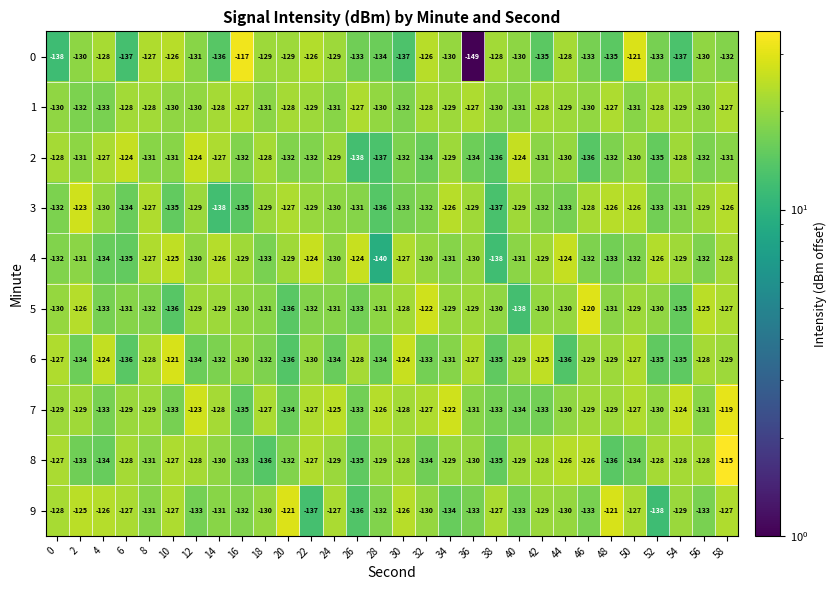

The value of 8 at 56 is -128. True or false?

True